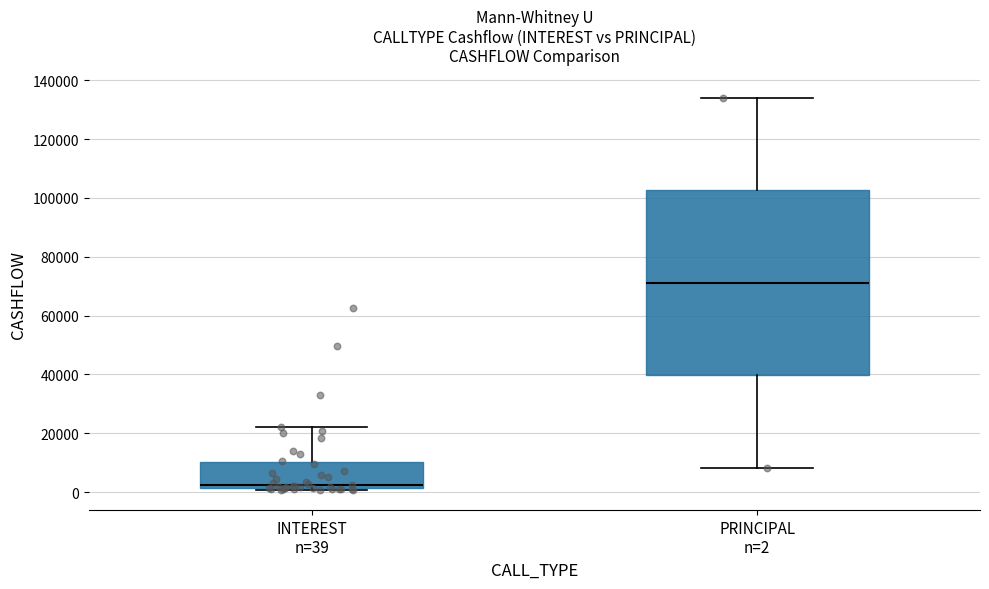

Which box's median line is the highest?

PRINCIPAL n=2